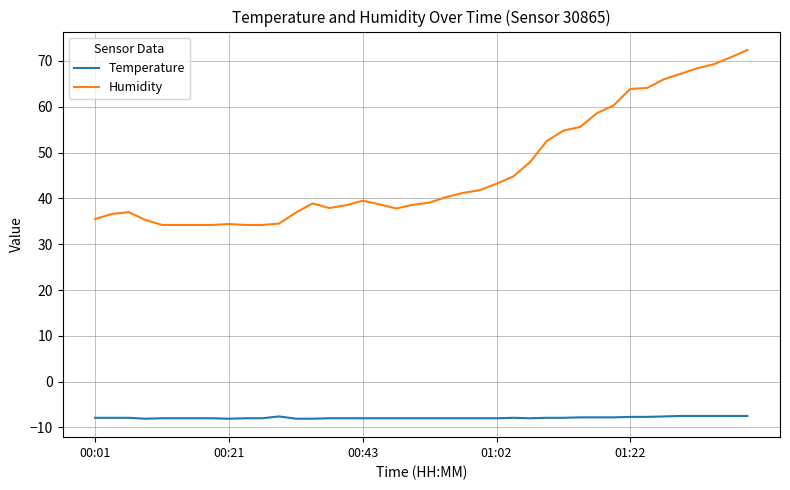

What is the difference between the maximum and minimum values in the Humidity series?

38.2